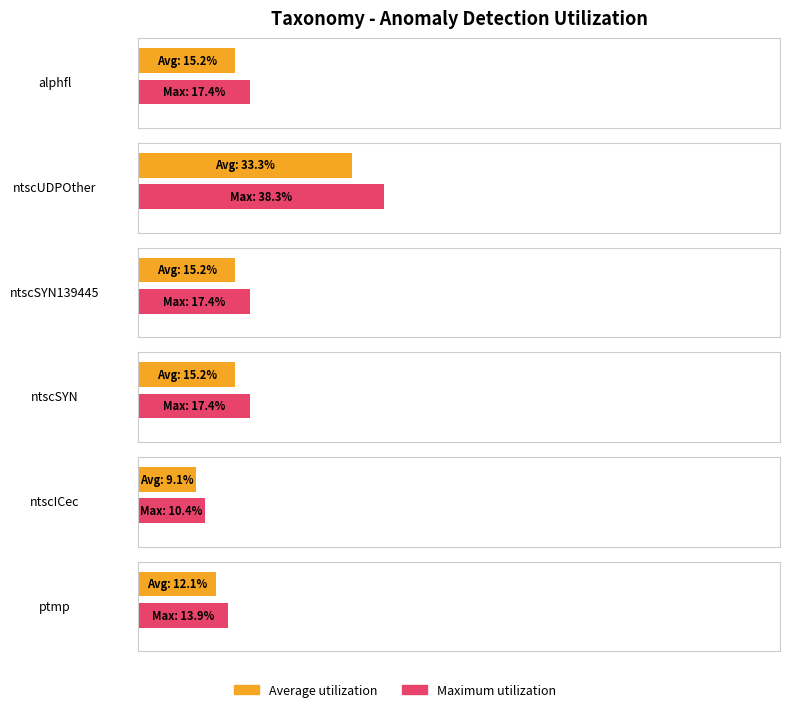

What is the label of the 4th bar from the right?

ntscSYN139445